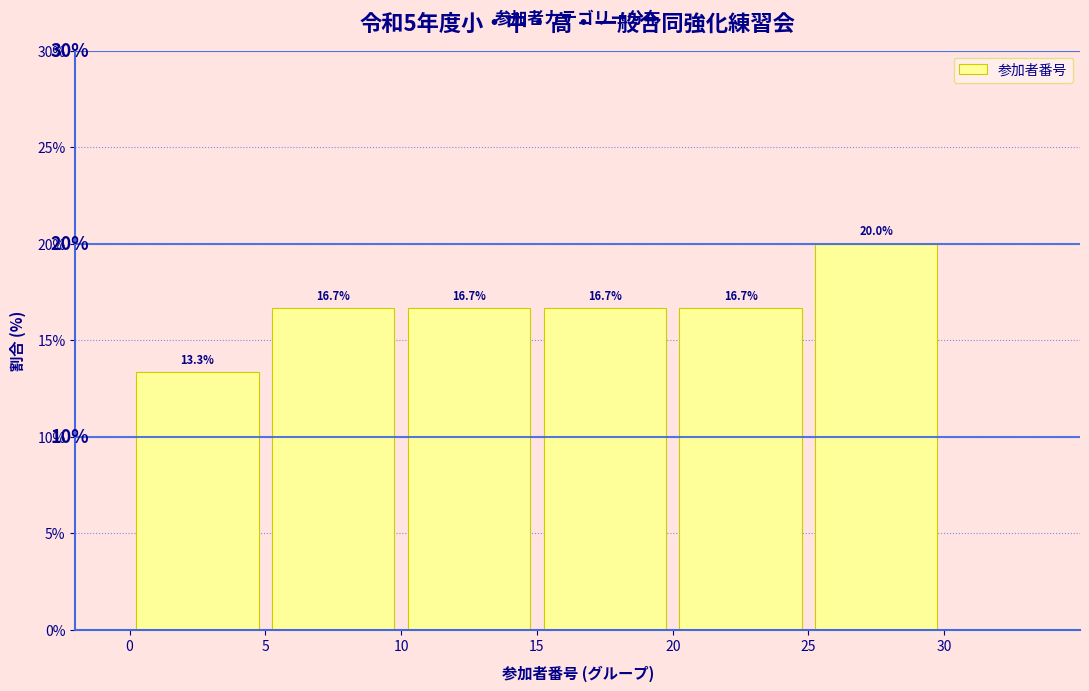

Which range on the x-axis has the tallest bar?

25 to 30